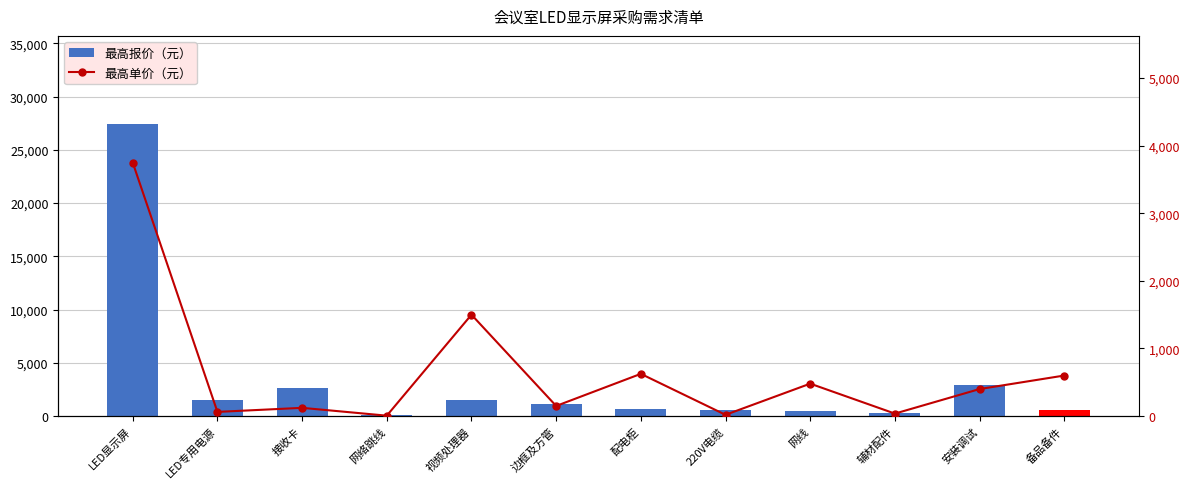

Reading left to right, extract all data points from this chart.

最高报价（元）: 27456.0	1488.0	2684.0	136.4	1500.0	1098.2	625.0	562.5	480.0	270.9	2928.6	600.0
最高单价（元）: 3750.0	62.0	122.0	6.2	1500.0	150.0	625.0	18.8	480.0	37.0	400.0	600.0